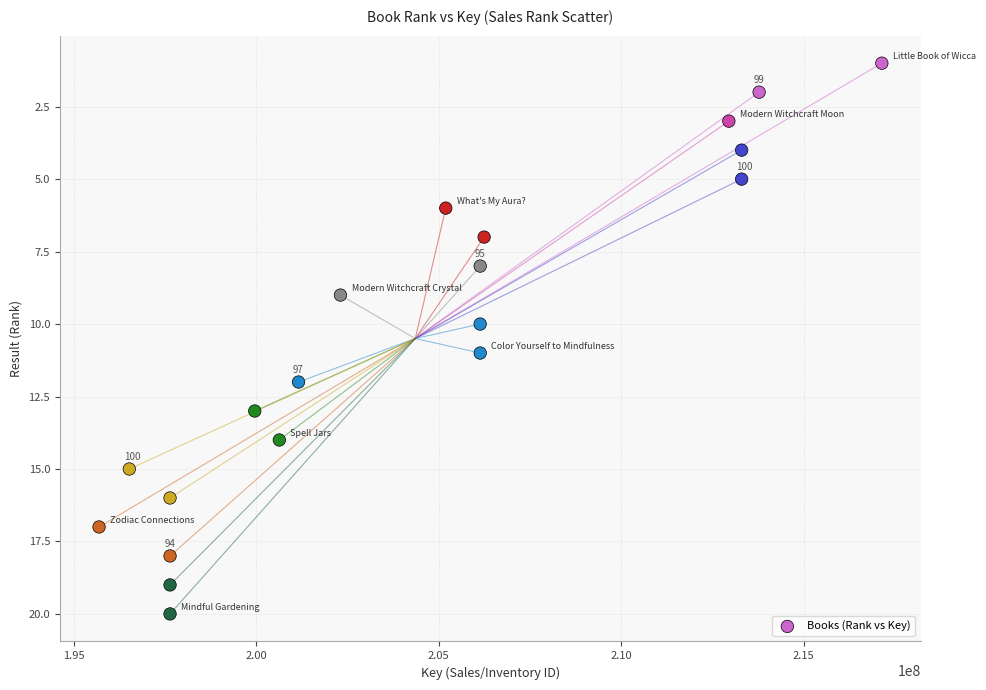

What is the range of Y values (max minus min)?

19